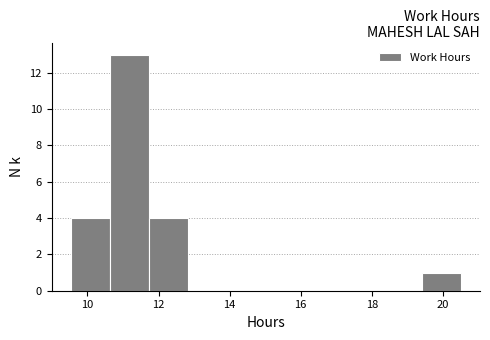

Reading left to right, transcribe this chart: for each bar, give the range it covers on the x-axis and its height. Neither the bar edges nor the heights are printed on the chart, so give them approximately, as read against the axes.

9.6 to 10.6: 4
10.6 to 11.8: 13
11.8 to 12.8: 4
12.8 to 14.0: 0
14.0 to 15.0: 0
15.0 to 16.2: 0
16.2 to 17.2: 0
17.2 to 18.4: 0
18.4 to 19.4: 0
19.4 to 20.6: 1